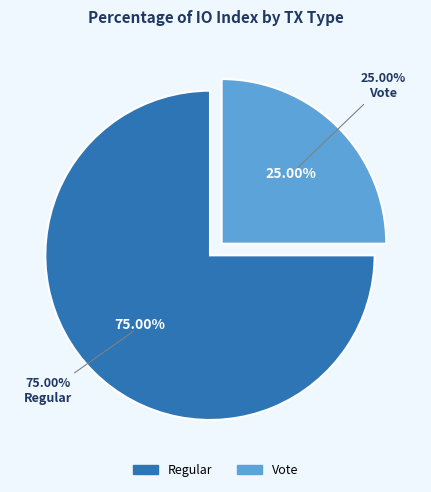

Is the sum of Regular and Vote greater than half?

Yes